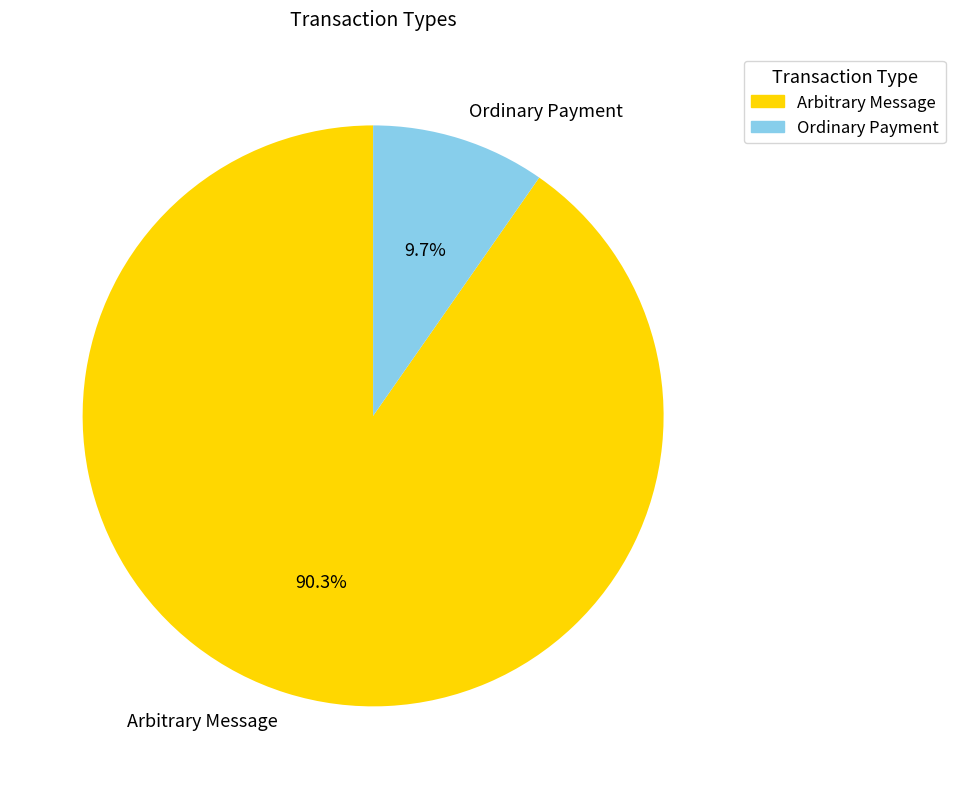

To the nearest percent, what is the difference between the largest and smallest slice percentages?

81%